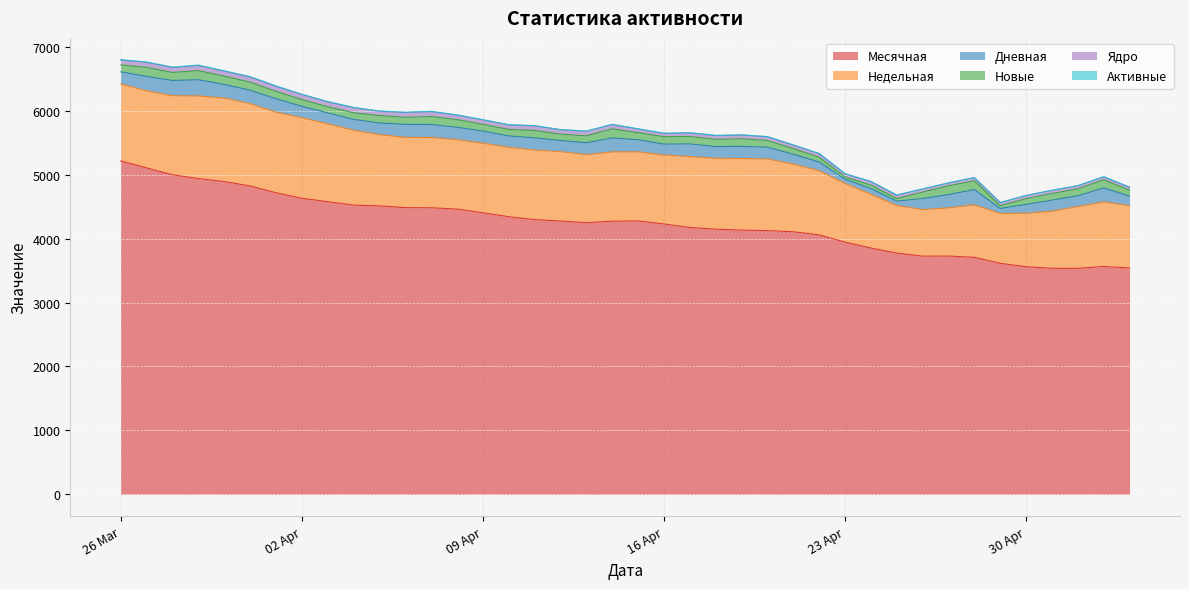

True or false: Месячная and Дневная cross at least once.

False